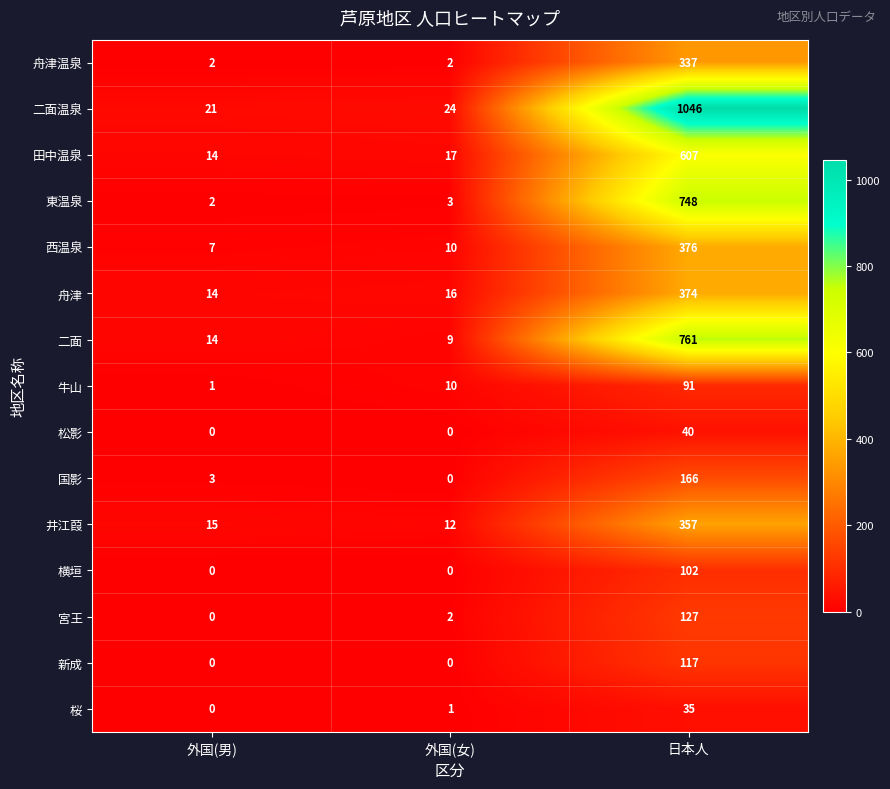

What is the average value of the 二面温泉 series?

364